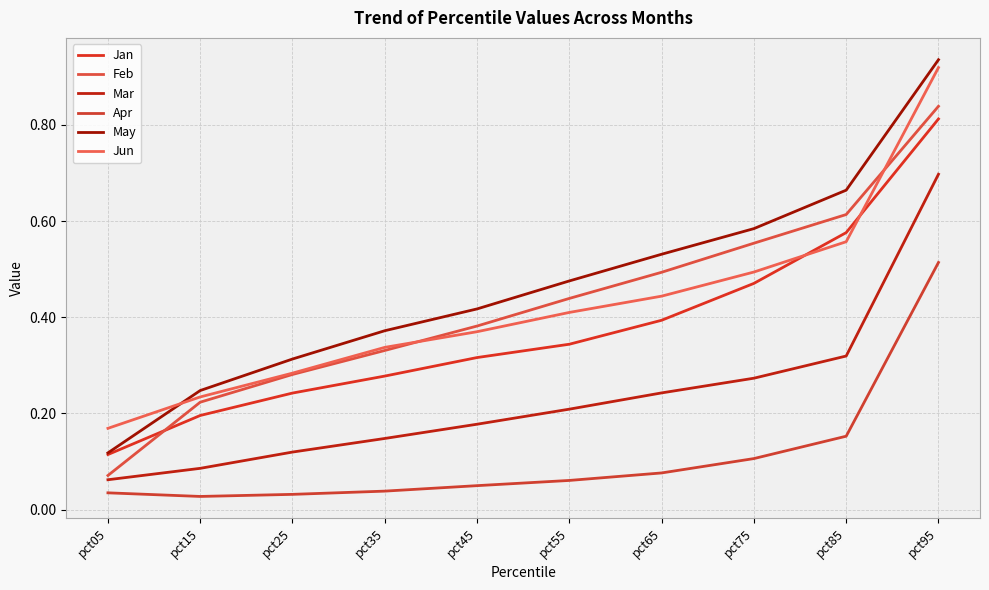

What is the average value of the May series?

0.5